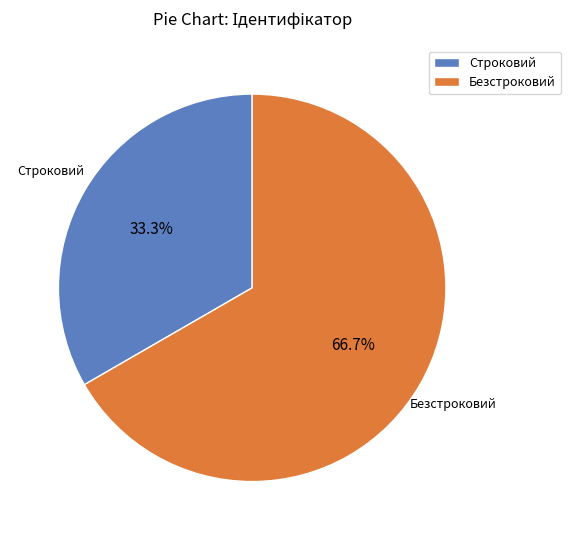

Is there any slice that represents more than half of the pie?

Yes